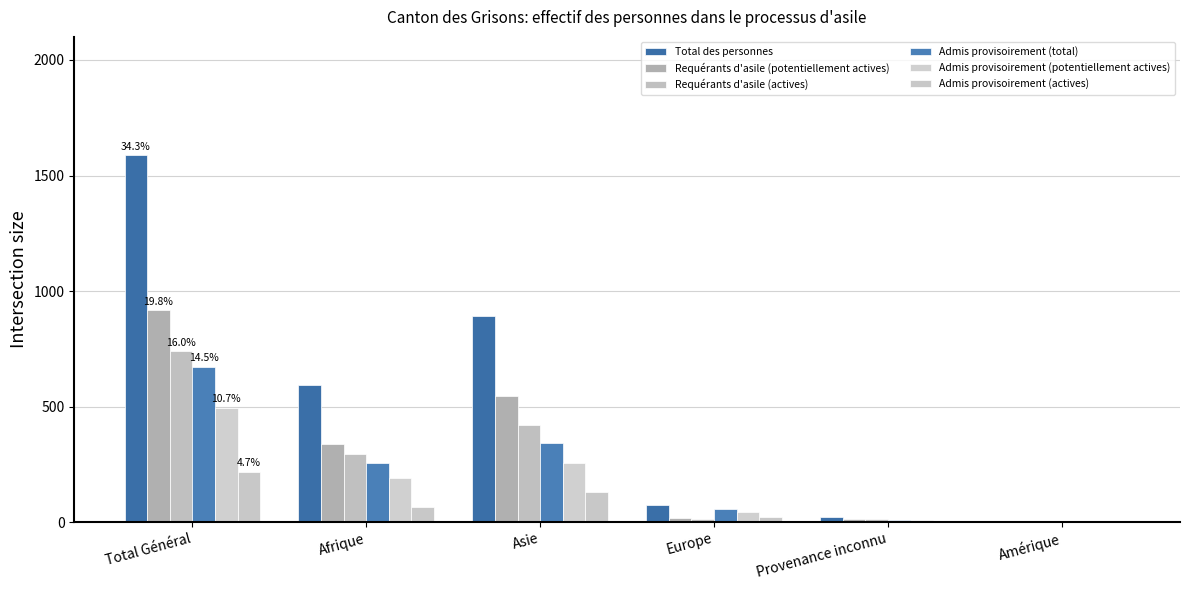

Which series has the widest spread of values?

Total des personnes